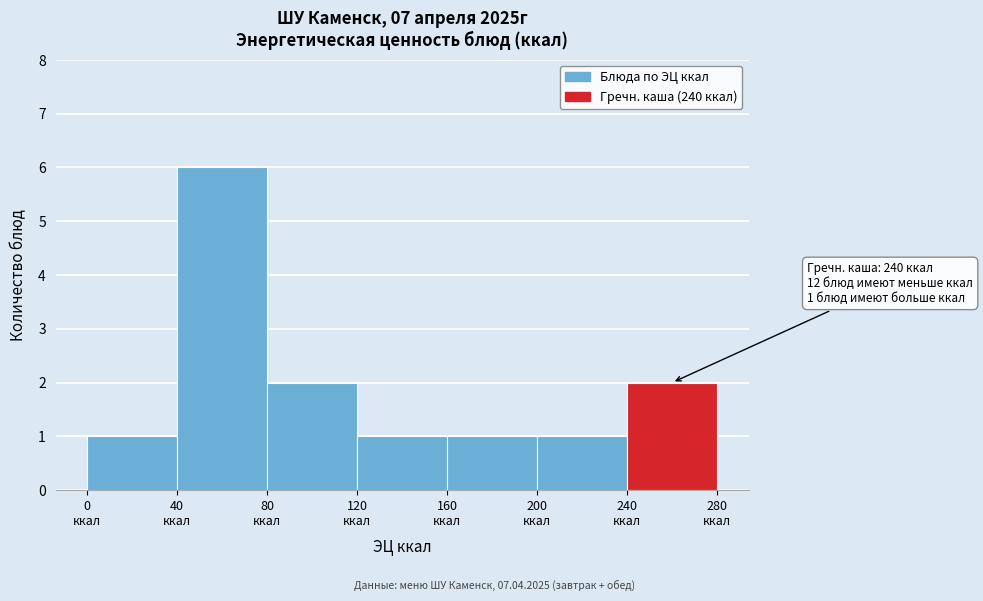

Which range on the x-axis has the tallest bar?

40 to 80